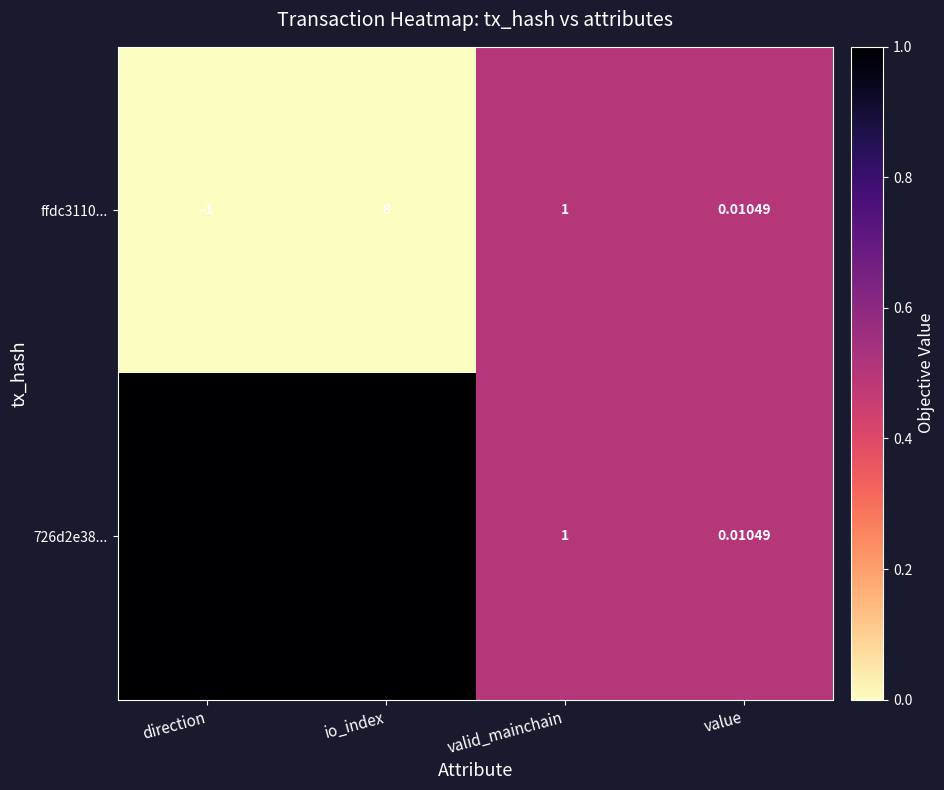

Which label corresponds to the smallest value in the chart?

direction